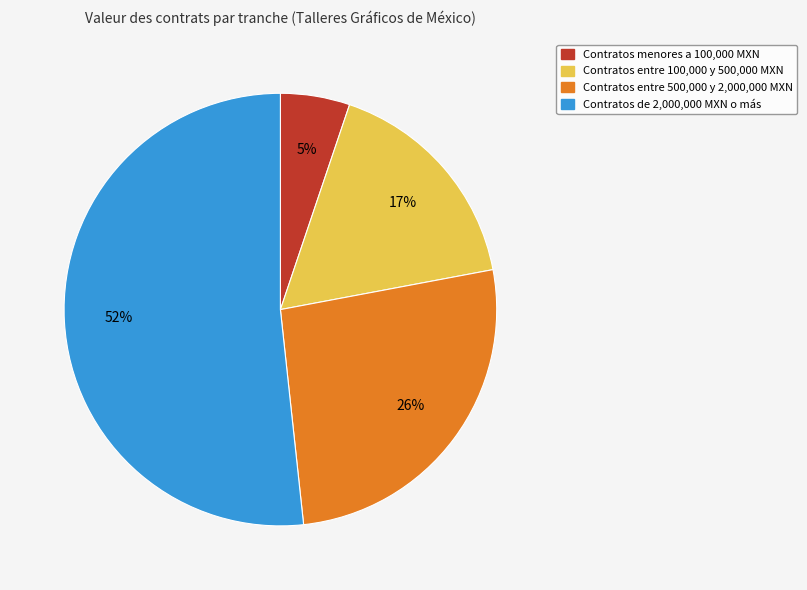

Is there a majority slice in this chart?

Yes